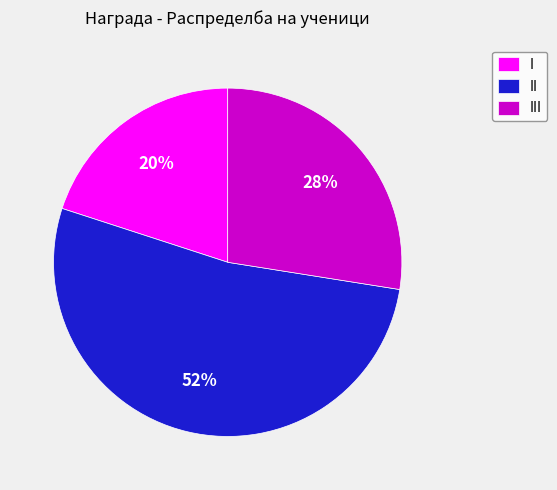

Is it true that II is 52% of the pie?

True